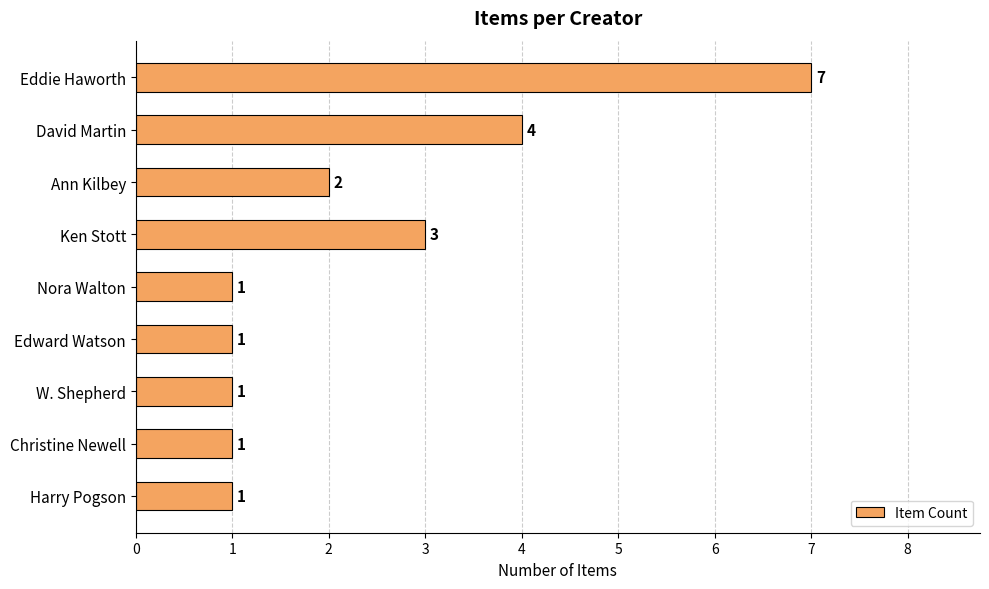

At which label is the value closest to 4?

David Martin